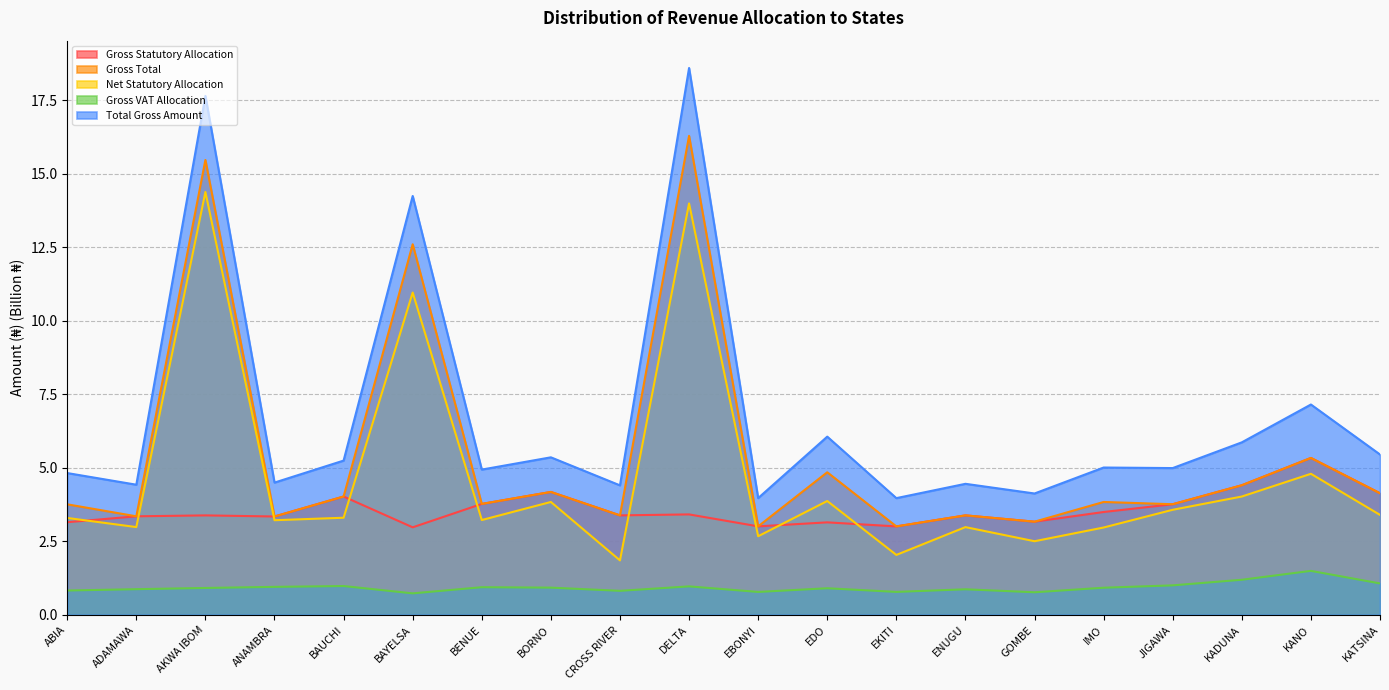

Reading left to right, transcribe all the data shown in this chart.

Gross Statutory Allocation: 3.2	3.4	3.4	3.3	4.0	3.0	3.8	4.2	3.4	3.4	3.0	3.1	3.0	3.4	3.2	3.5	3.8	4.4	5.3	4.1
Gross Total: 3.8	3.4	15.5	3.3	4.0	12.6	3.8	4.2	3.4	16.3	3.0	4.8	3.0	3.4	3.2	3.8	3.8	4.4	5.3	4.1
Net Statutory Allocation: 3.3	3.0	14.4	3.2	3.3	11.0	3.2	3.8	1.9	14.0	2.7	3.9	2.0	3.0	2.5	3.0	3.6	4.0	4.8	3.4
Gross VAT Allocation: 0.8	0.9	0.9	1.0	1.0	0.7	0.9	0.9	0.8	1.0	0.8	0.9	0.8	0.9	0.8	0.9	1.0	1.2	1.5	1.1
Total Gross Amount: 4.8	4.4	17.6	4.5	5.2	14.2	4.9	5.4	4.4	18.6	4.0	6.1	4.0	4.5	4.1	5.0	5.0	5.9	7.2	5.5